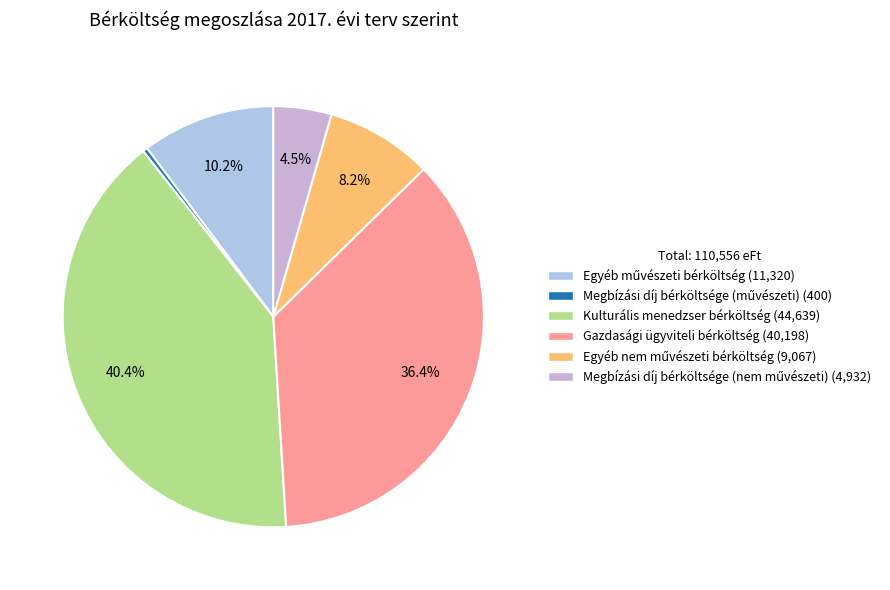

Which category has the smallest portion of the pie?

Megbízási díj bérköltsége (művészeti)